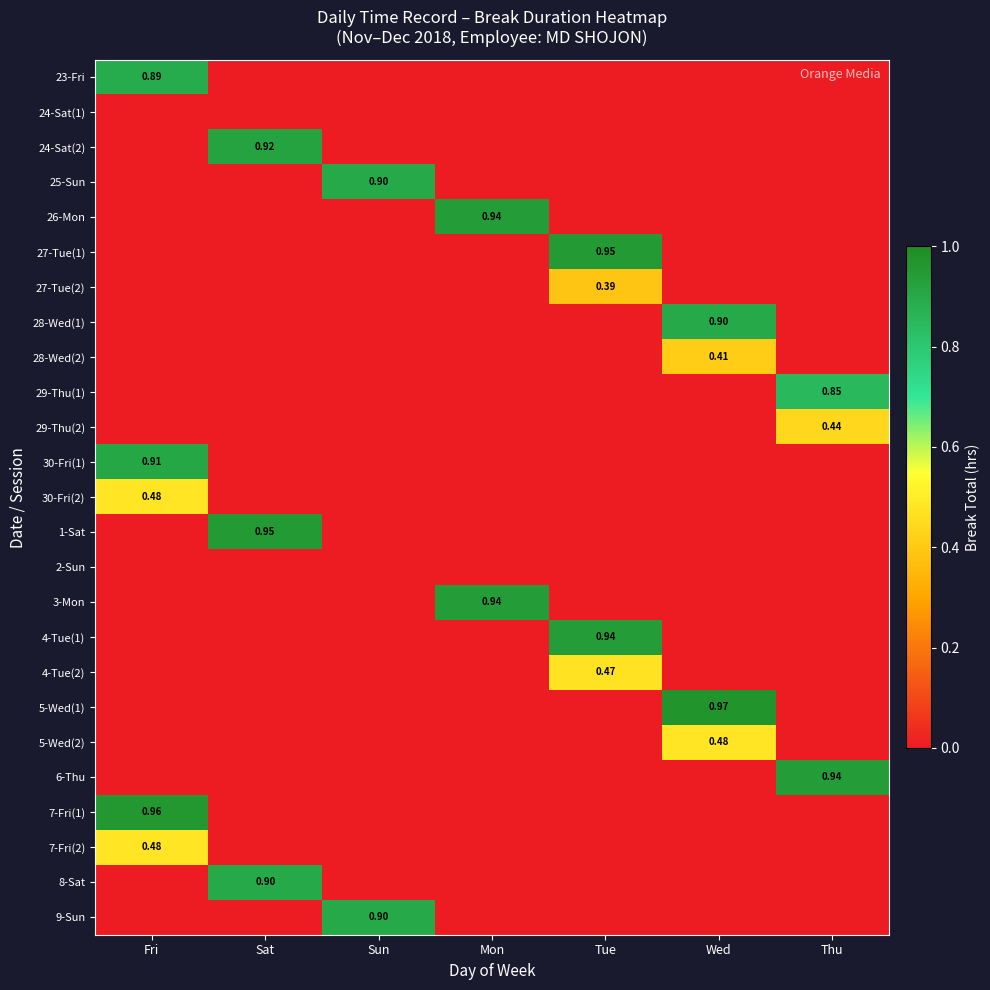

Rank the series at Sun from highest to lowest value.

25-Sun, 9-Sun, 23-Fri, 24-Sat(1), 24-Sat(2), 26-Mon, 27-Tue(1), 27-Tue(2), 28-Wed(1), 28-Wed(2), 29-Thu(1), 29-Thu(2), 30-Fri(1), 30-Fri(2), 1-Sat, 2-Sun, 3-Mon, 4-Tue(1), 4-Tue(2), 5-Wed(1), 5-Wed(2), 6-Thu, 7-Fri(1), 7-Fri(2), 8-Sat